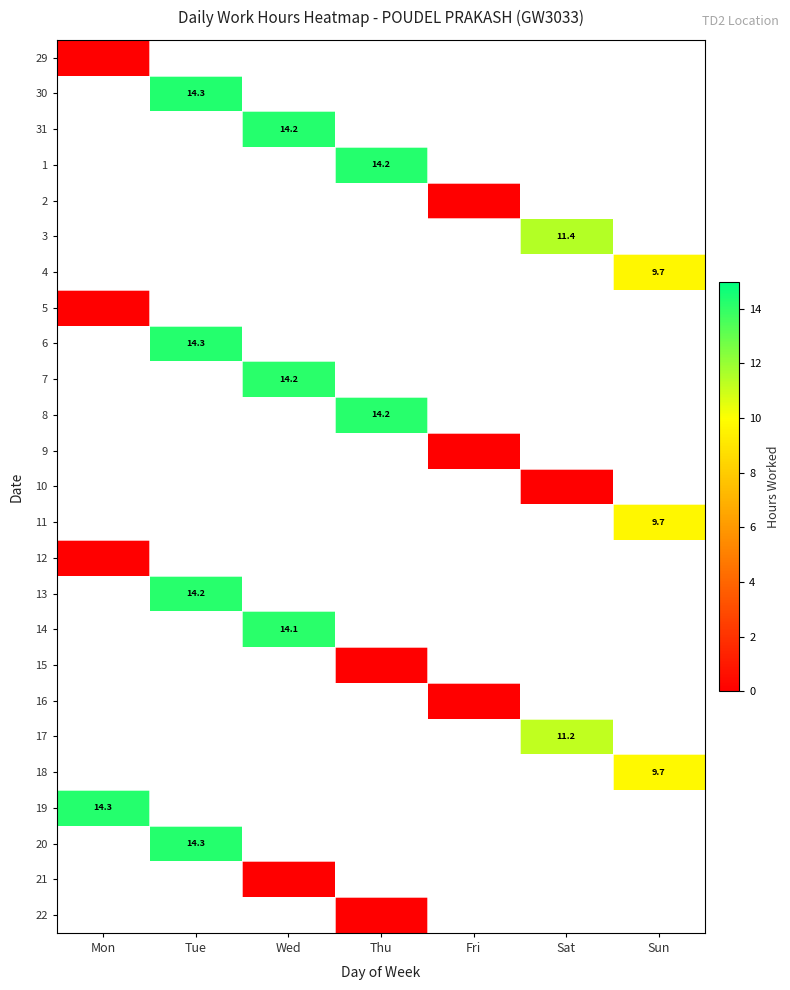

The value of 14 at Wed is 8.3. True or false?

False